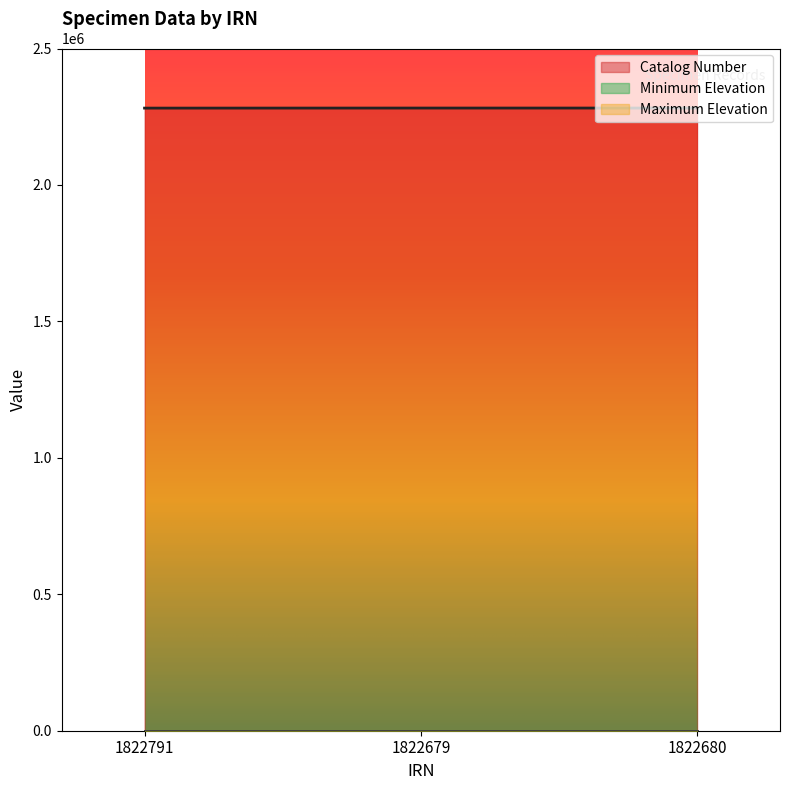

At which category is the sum across all series the highest?

1822680